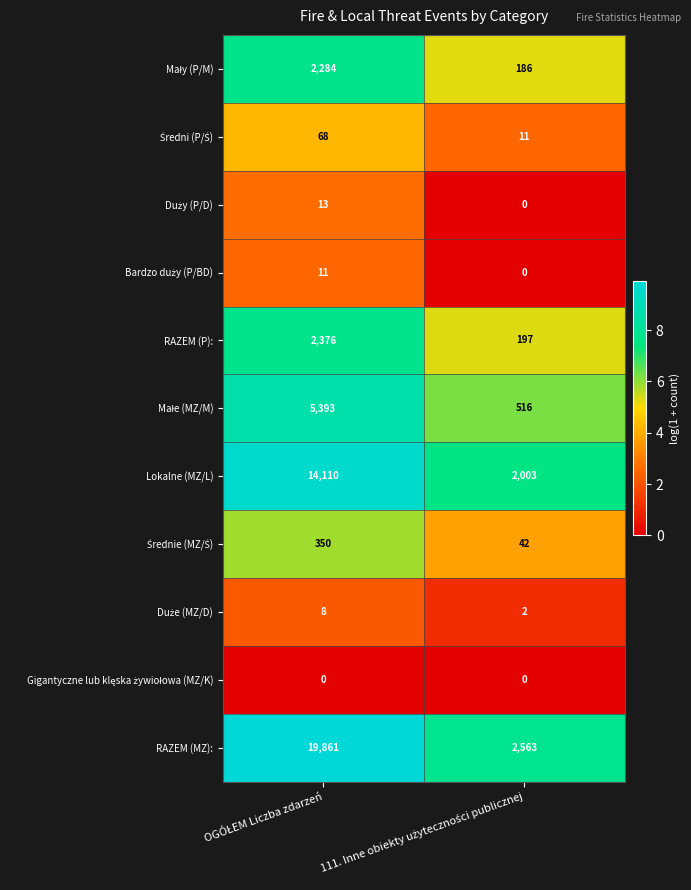

Which series has the widest spread of values?

RAZEM (MZ):